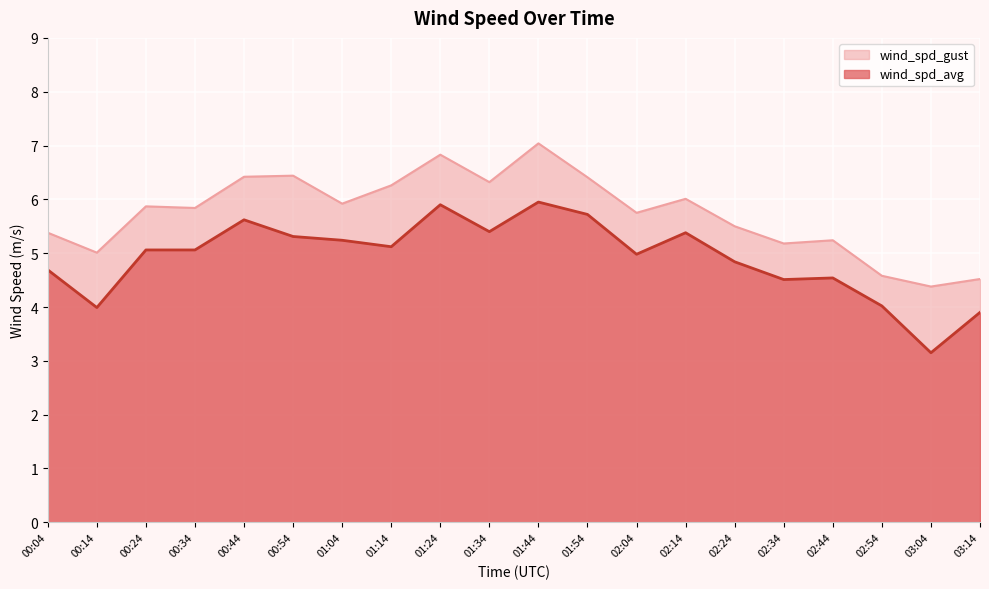

True or false: wind_spd_gust and wind_spd_avg cross at least once.

False